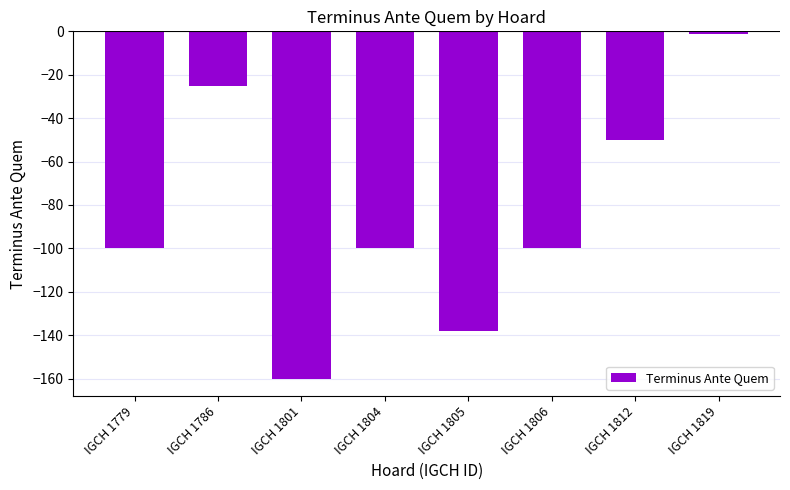

What is the sum of the values at IGCH 1805 and IGCH 1786?

-163